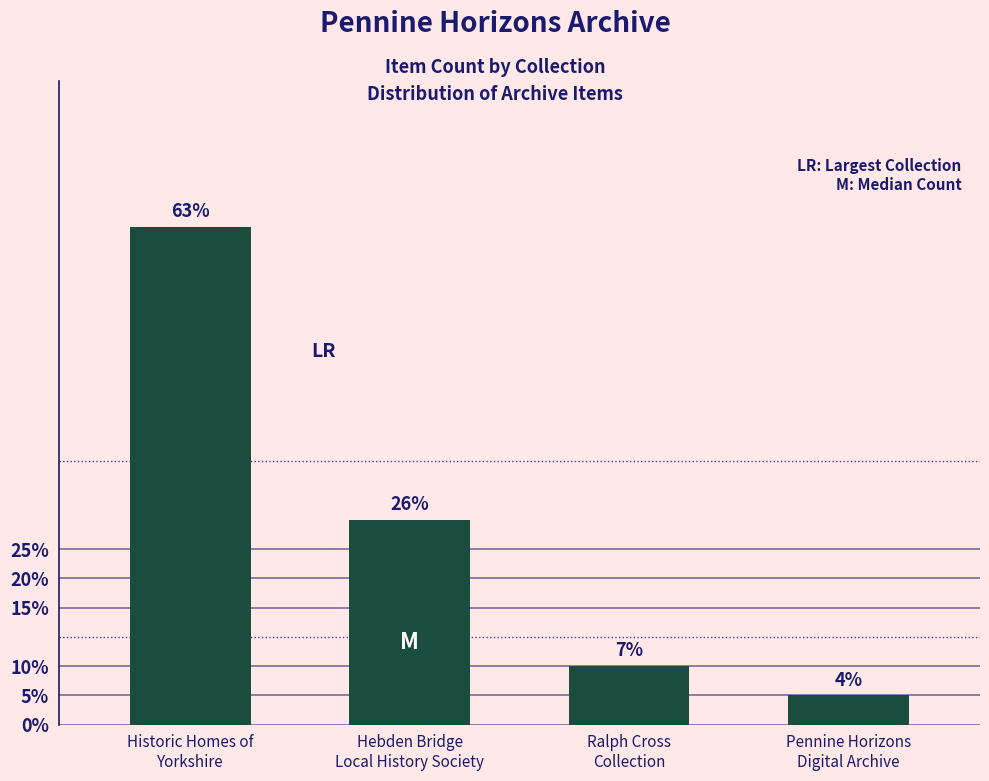

Are the bars horizontal?

No